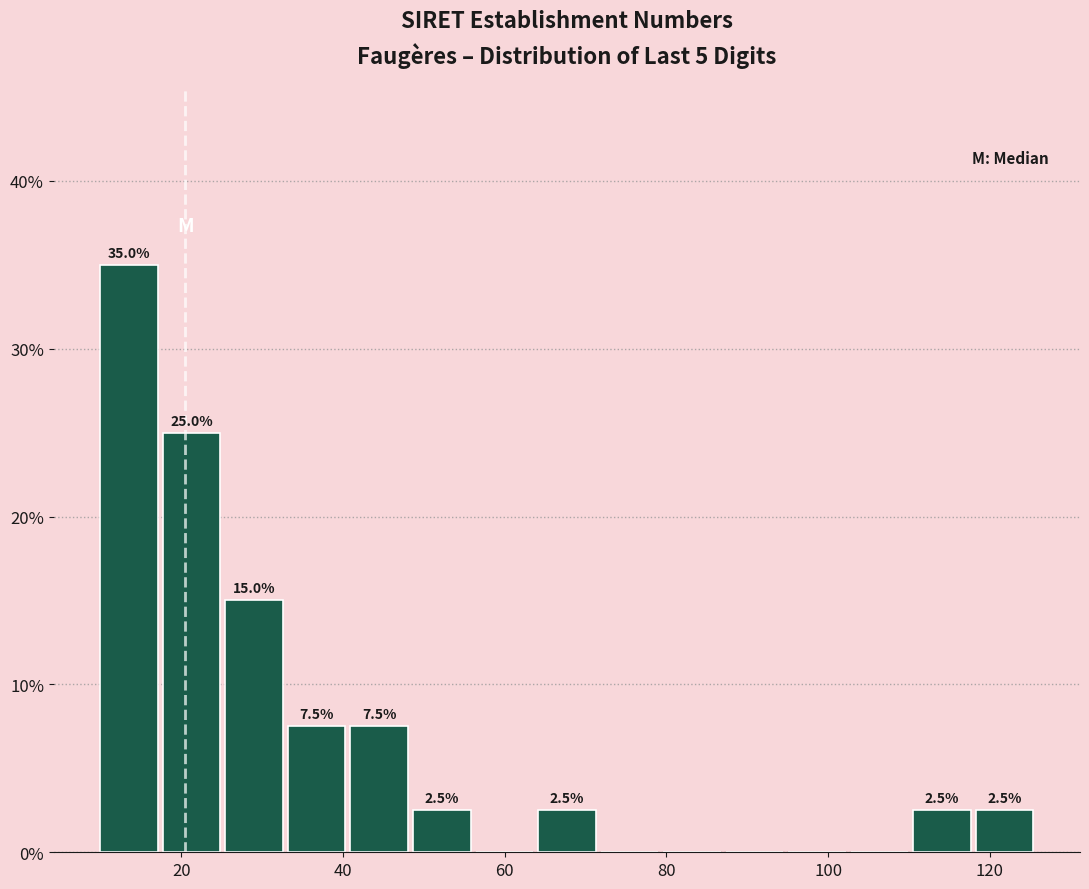

Around what value on the x-axis is the tallest bar? Give the approximate position of its centre, as read against the axis.

14